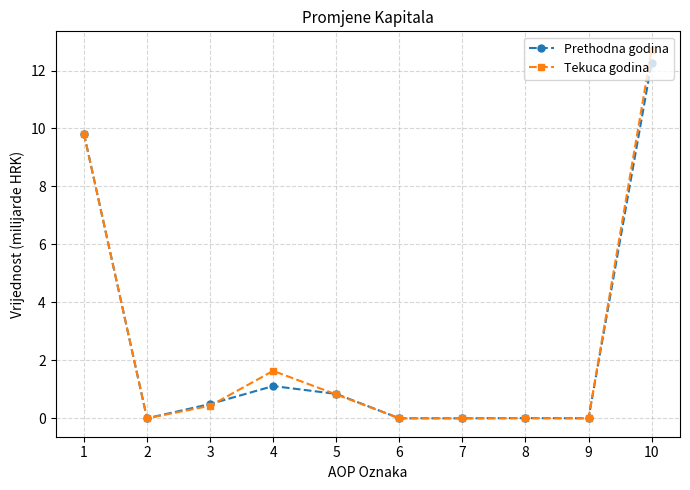

True or false: Tekuca godina has more than 0 points higher than both neighbors.

True